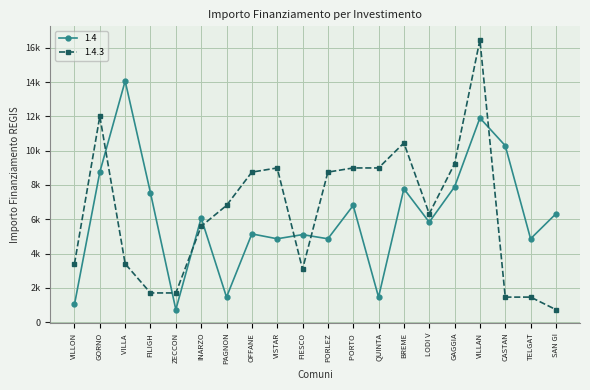

How many interior local peaks does the 1.4.3 series have?

4